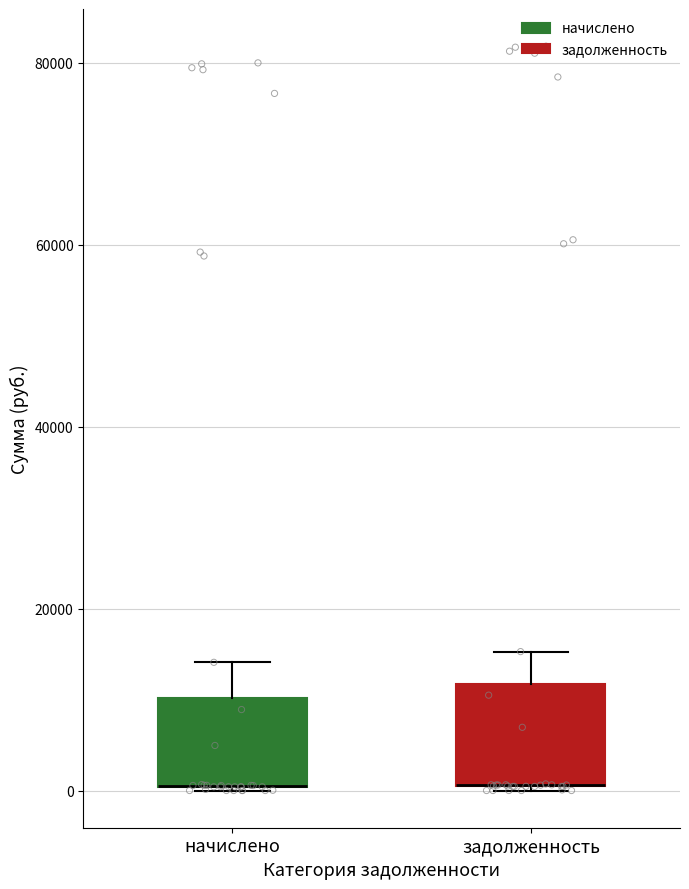

Reading left to right, transcribe this box plot: for each box, give where its median line is, the range the box spans, and where its two whiskers end, as read against the y-axis. The values are not printed on the chart, so give them approximately, as read against the axis.

начислено: median 0 (drawn on the box's lower edge), box 0 to 10000, whiskers 0 to 14000
задолженность: median 0 (drawn on the box's lower edge), box 0 to 12000, whiskers 0 to 16000